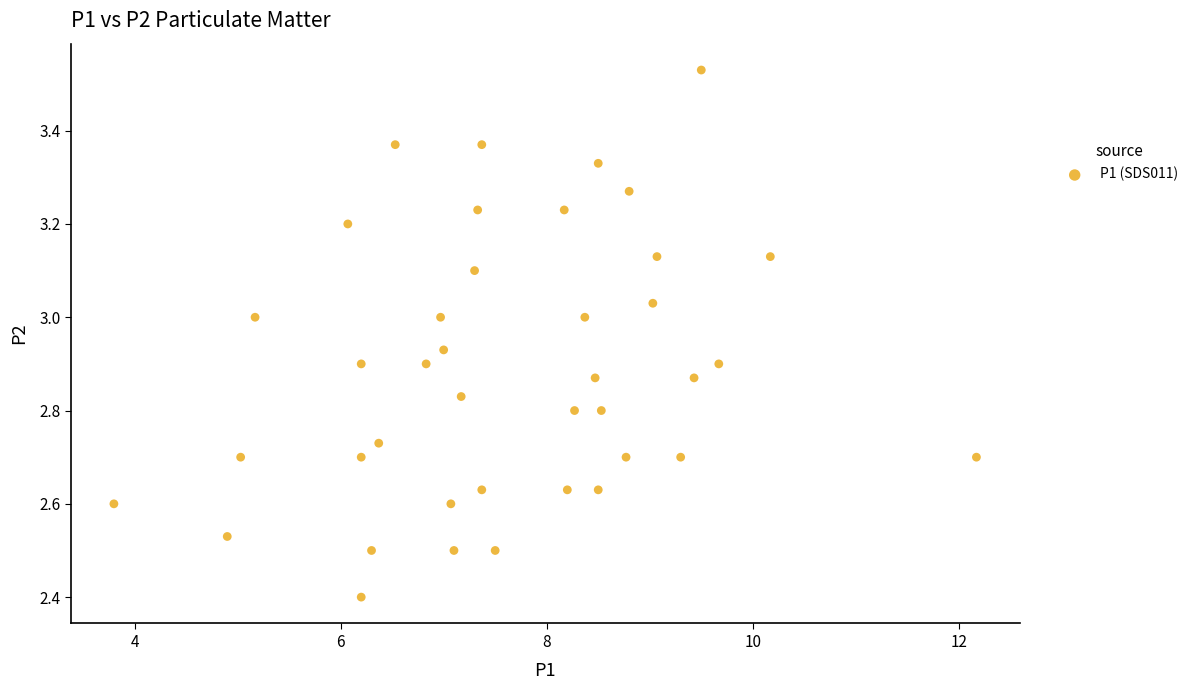

What Y value in the scatter plot is closest to 2?

2.4